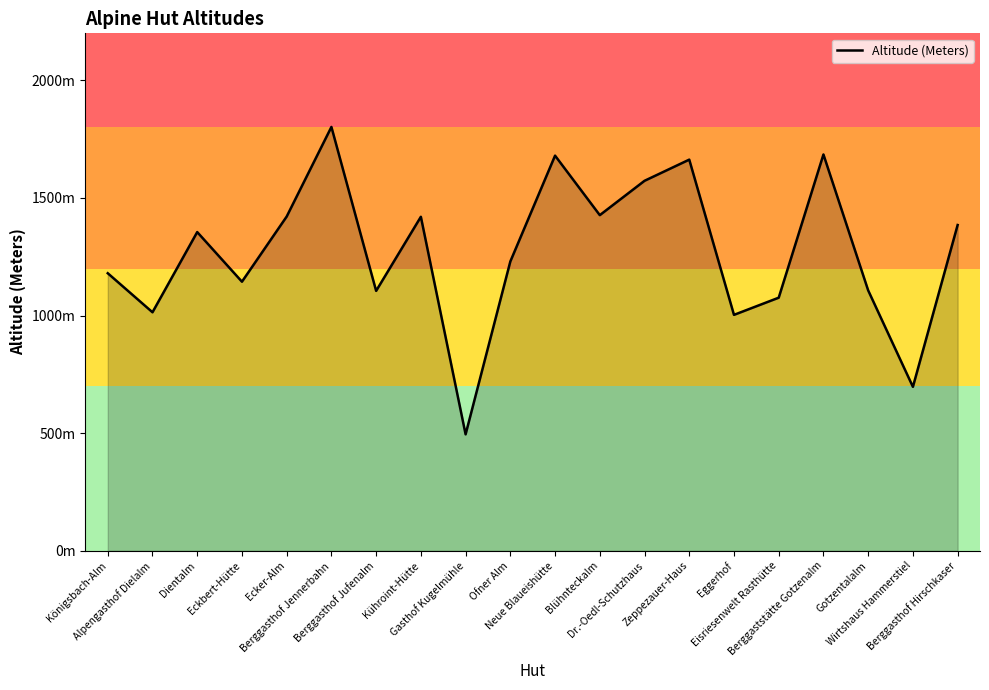

Rank the categories by value from highest to lowest.

Berggasthof Jennerbahn, Berggaststätte Gotzenalm, Neue Blaueishütte, Zeppezauer-Haus, Dr.-Oedl-Schutzhaus, Blühnteckalm, Ecker-Alm, Kühroint-Hütte, Berggasthof Hirschkaser, Dientalm, Ofner Alm, Königsbach-Alm, Eckbert-Hütte, Gotzentalalm, Berggasthof Jufenalm, Eisriesenwelt Rasthütte, Alpengasthof Dielalm, Eggerhof, Wirtshaus Hammerstiel, Gasthof Kugelmühle